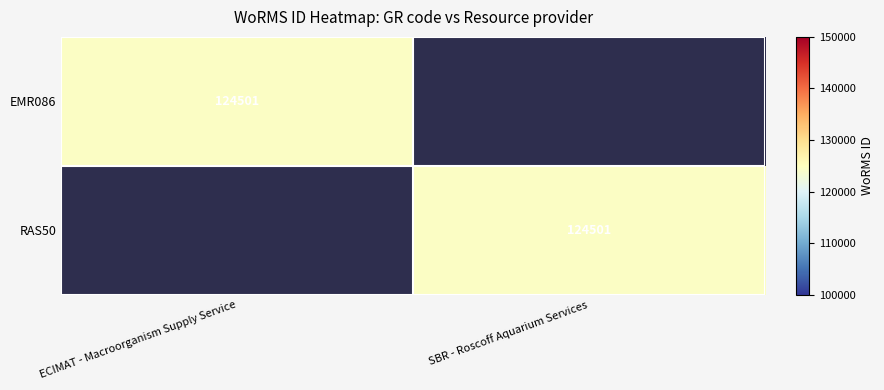

Is it true that EMR086 equals 35075 at ECIMAT - Macroorganism Supply Service?

False